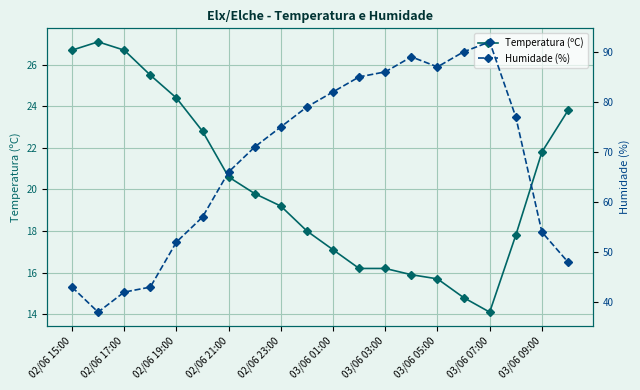

In Temperatura (ºC), how many points are lower than both neighbors (excluding endpoints)?

1